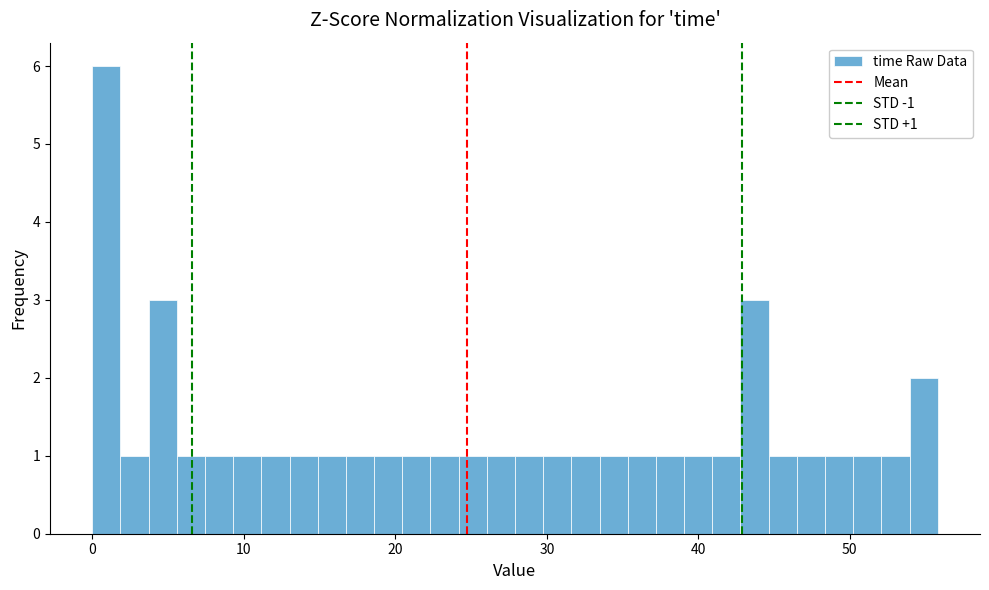

Read against the x-axis, roughly where is the centre of the tallest bar?

1